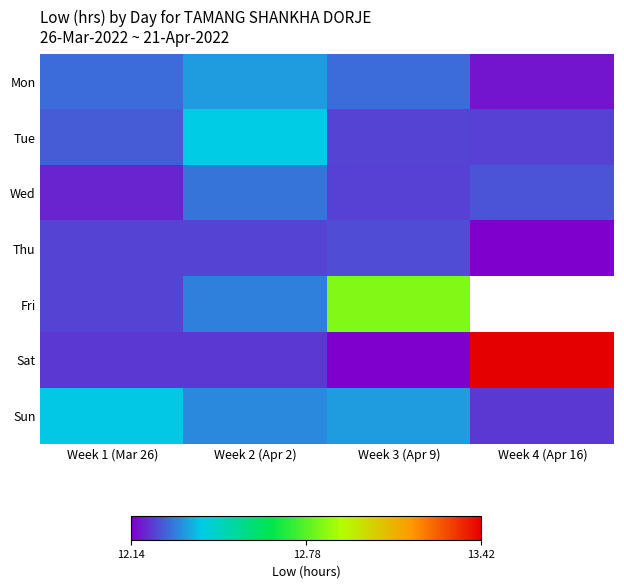

What is the sum of all Tue values?

49.1